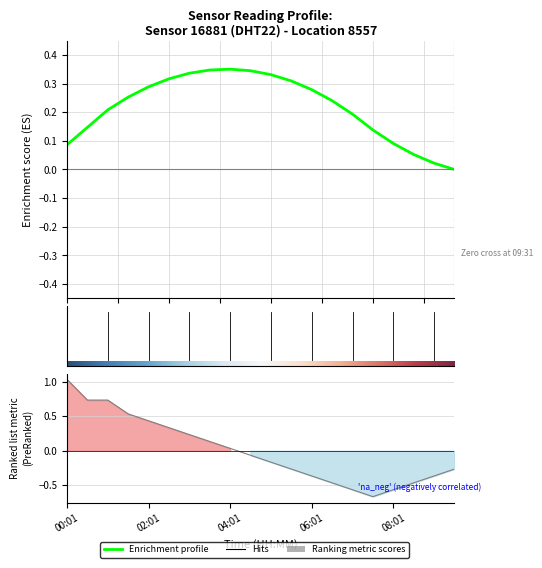

Where is the data nearest to the value 0?

04:01